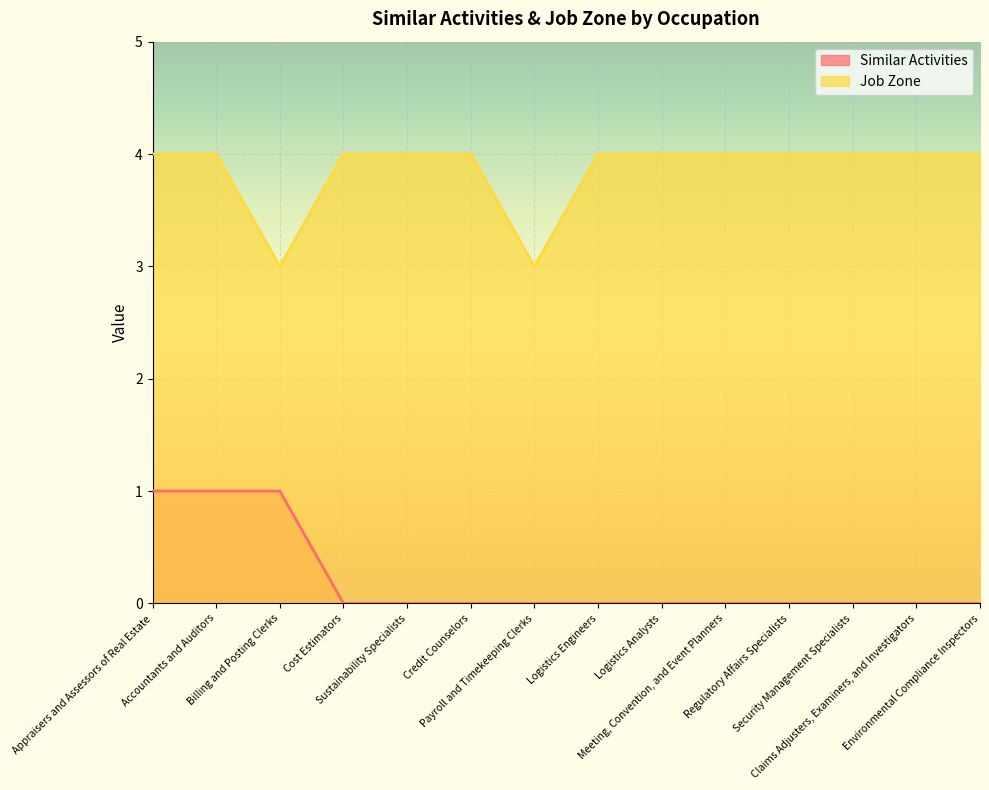

How many interior local valleys does the Job Zone series have?

2